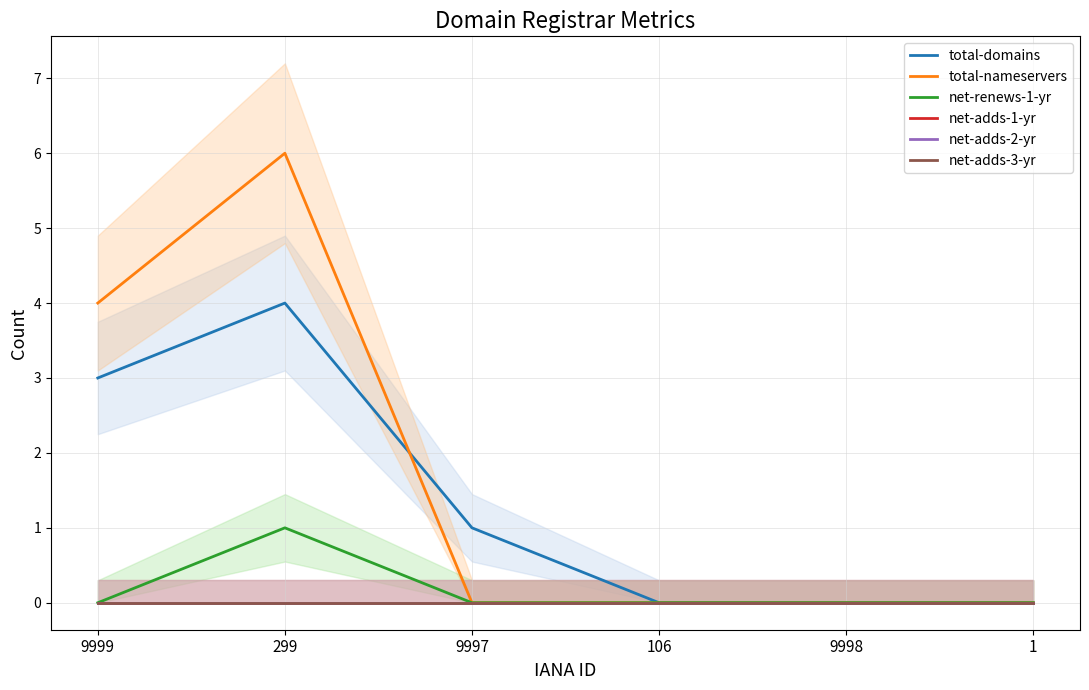

Between 9997 and 106, which series saw the biggest shift?

total-domains